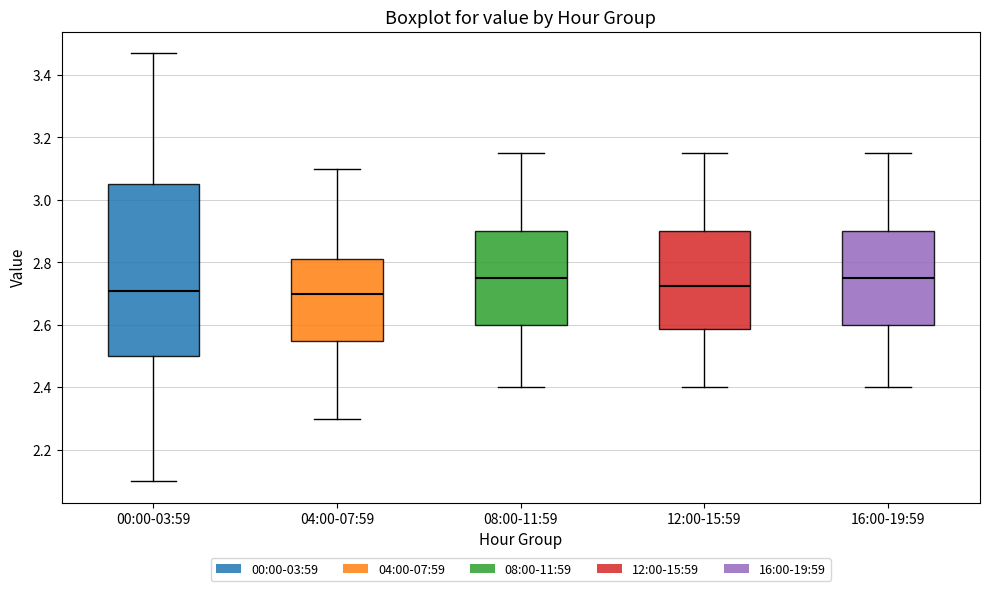

Reading left to right, read every box against the y-axis: the position of its median line, the range the box covers, and the ends of its whiskers. The values are not printed on the chart, so give them approximately, as read against the axis.

00:00-03:59: median 2.72, box 2.50 to 3.06, whiskers 2.10 to 3.48
04:00-07:59: median 2.70, box 2.56 to 2.82, whiskers 2.30 to 3.10
08:00-11:59: median 2.76, box 2.60 to 2.90, whiskers 2.40 to 3.16
12:00-15:59: median 2.72, box 2.58 to 2.90, whiskers 2.40 to 3.16
16:00-19:59: median 2.76, box 2.60 to 2.90, whiskers 2.40 to 3.16